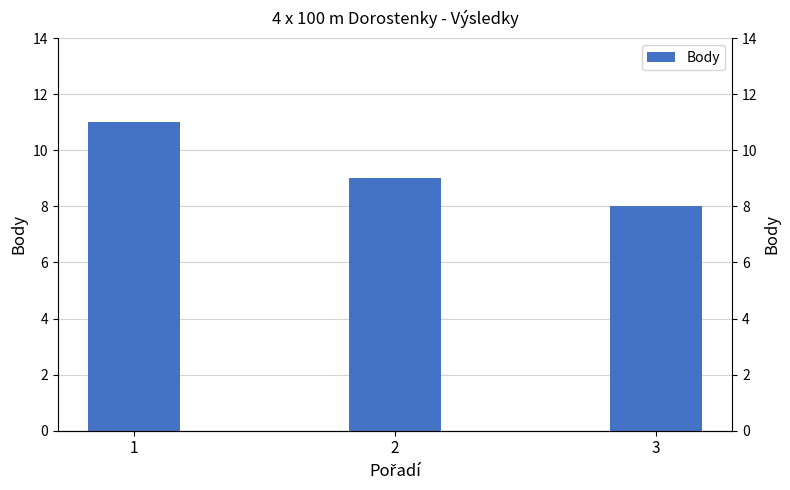

What is the value of the 1st bar from the left?

11